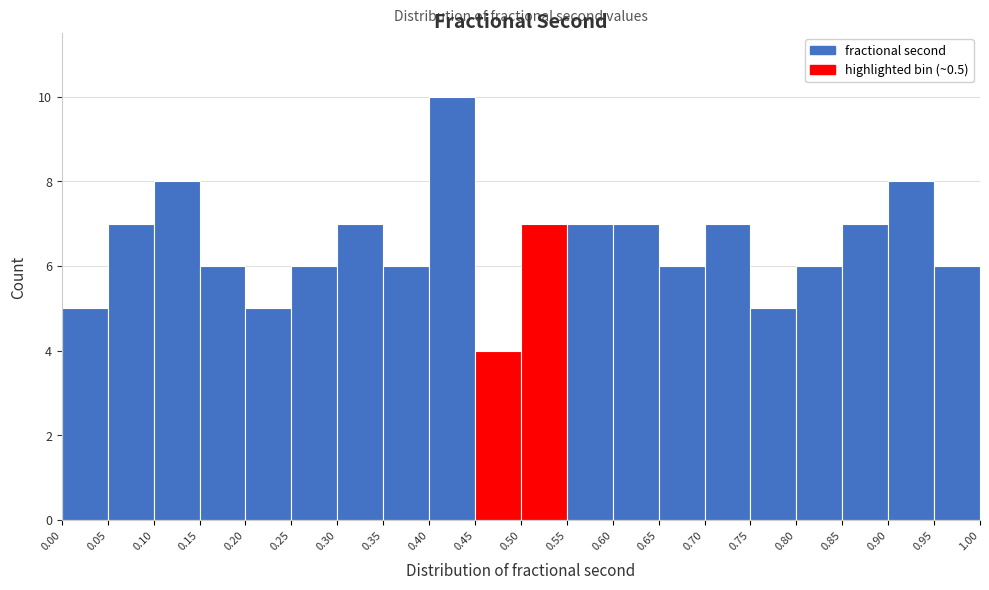

Over which range of the x-axis is the bar tallest?

0.40 to 0.45